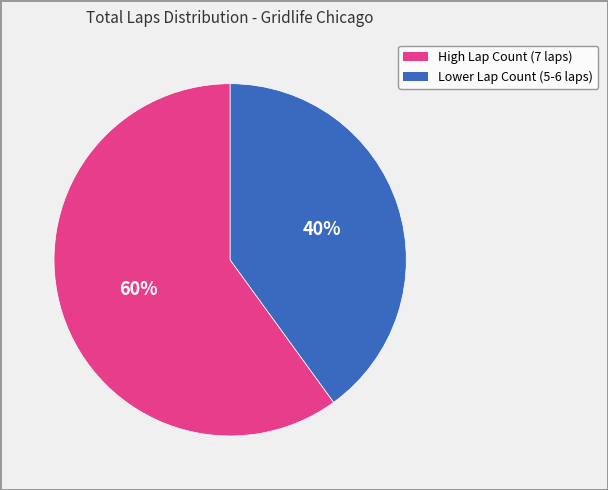

To the nearest percent, what is the average slice percentage?

50%